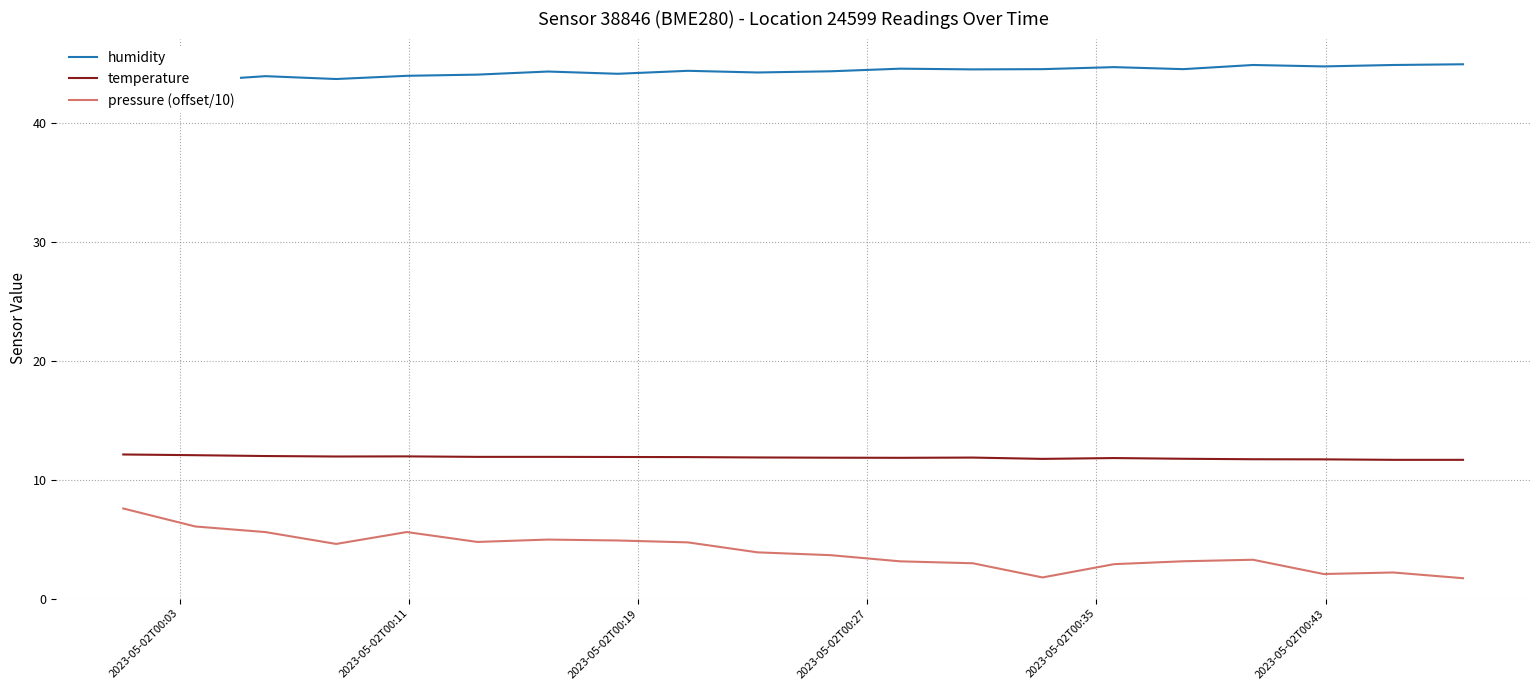

True or false: temperature and pressure (offset/10) intersect in this chart.

False